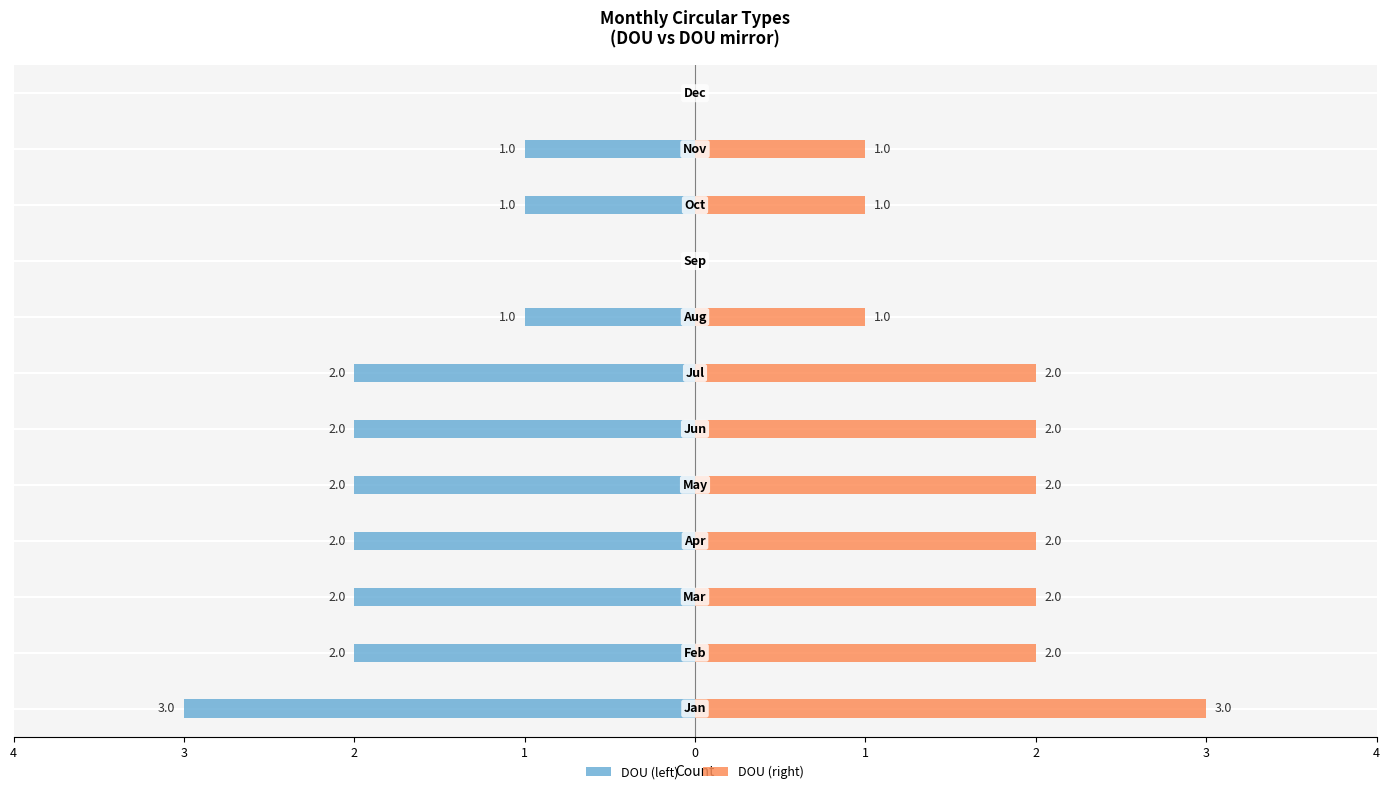

Reading left to right, extract all data points from this chart.

DOU: -3	-2	-2	-2	-2	-2	-2	-1	0	-1	-1	0
DOU (right): 3	2	2	2	2	2	2	1	0	1	1	0